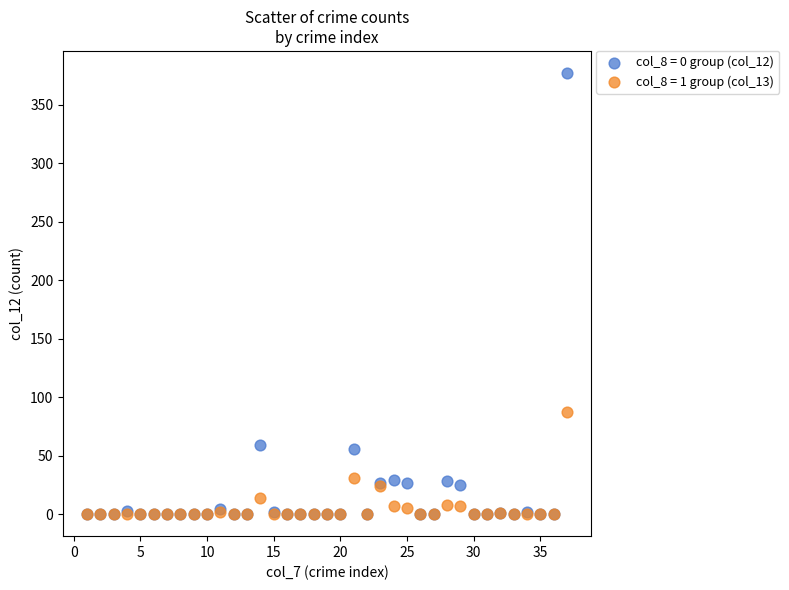

Across all series, what Y value is closest to 188?

87